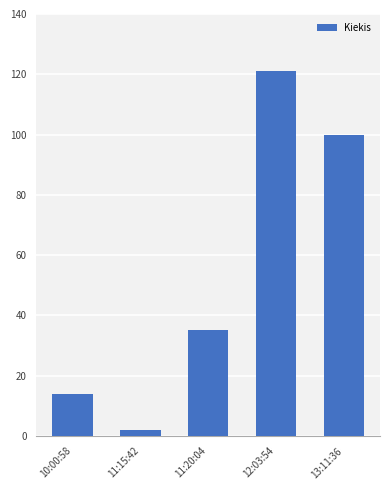

Reading left to right, list all the values displayed in this chart.

10:00:58=14	11:15:42=2	11:20:04=35	12:03:54=121	13:11:36=100